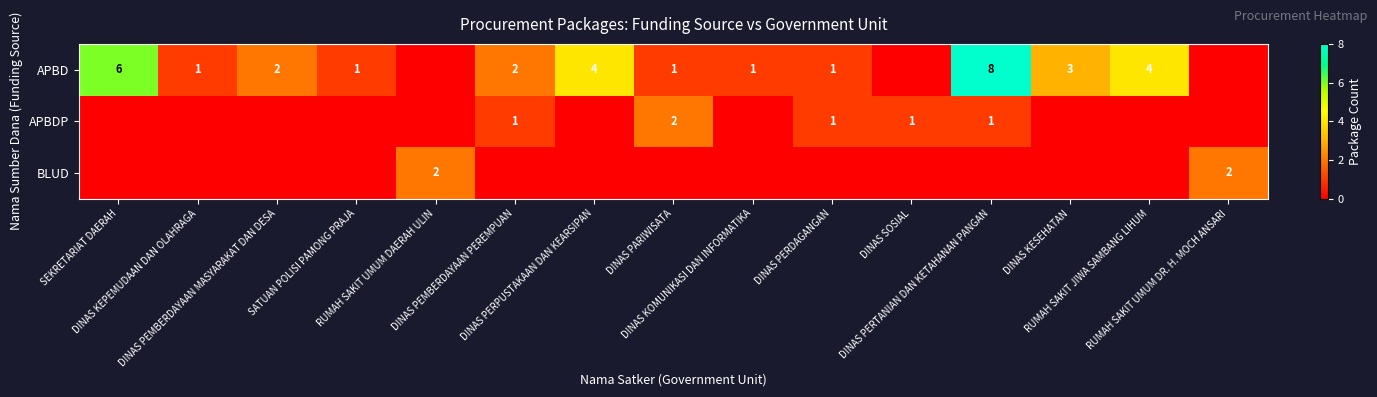

What is the difference between the maximum and minimum values in the APBD series?

8